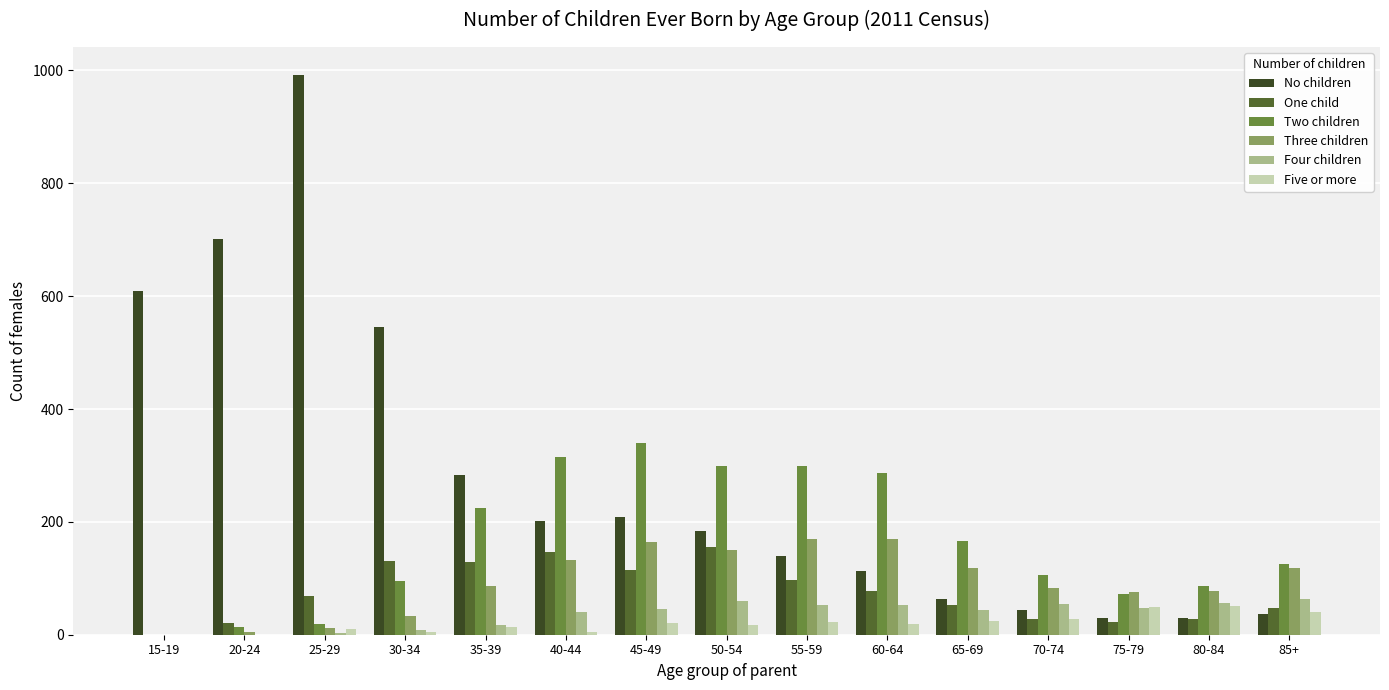

The Four children series shows 48 at 75-79. True or false?

True